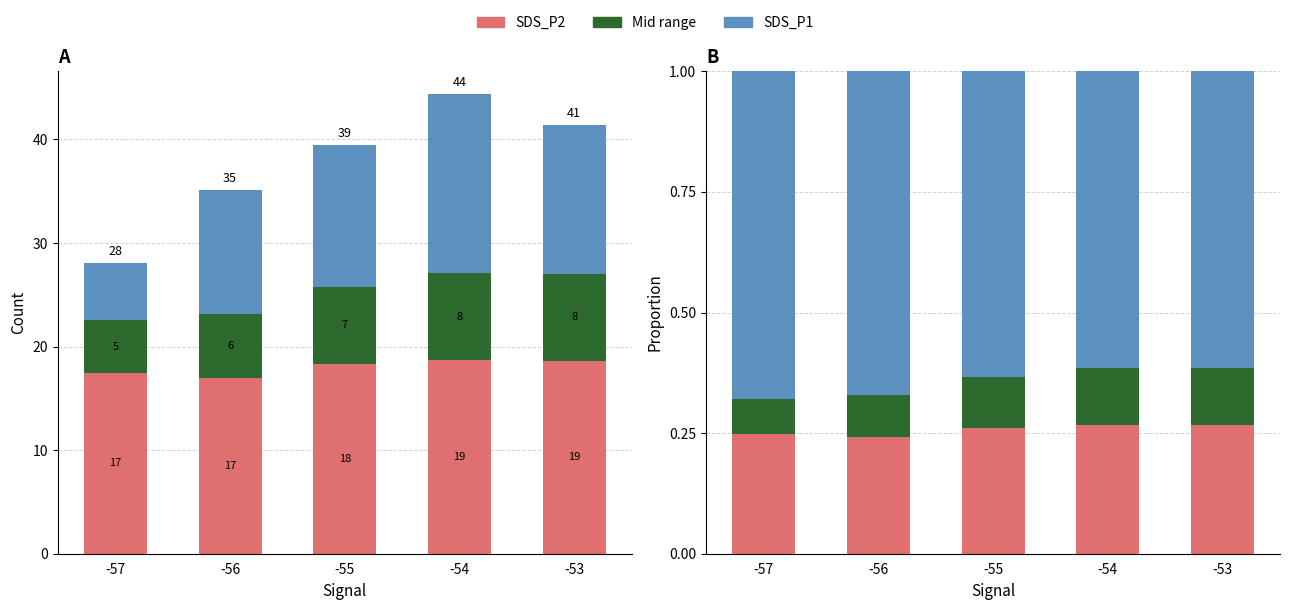

Which series changed the most between -56 and -53?

SDS_P1